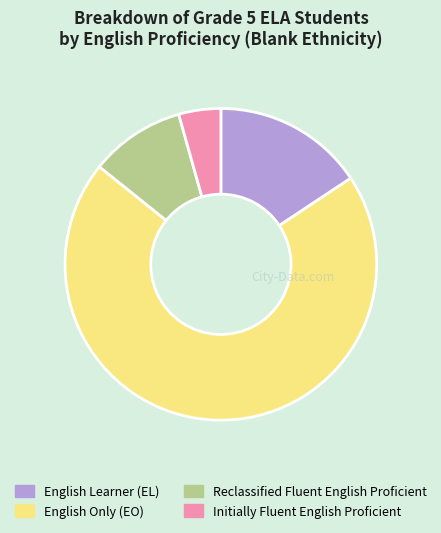

Approximately how many times larger is the value at English Only (EO) compared to English Learner (EL)?

4.5